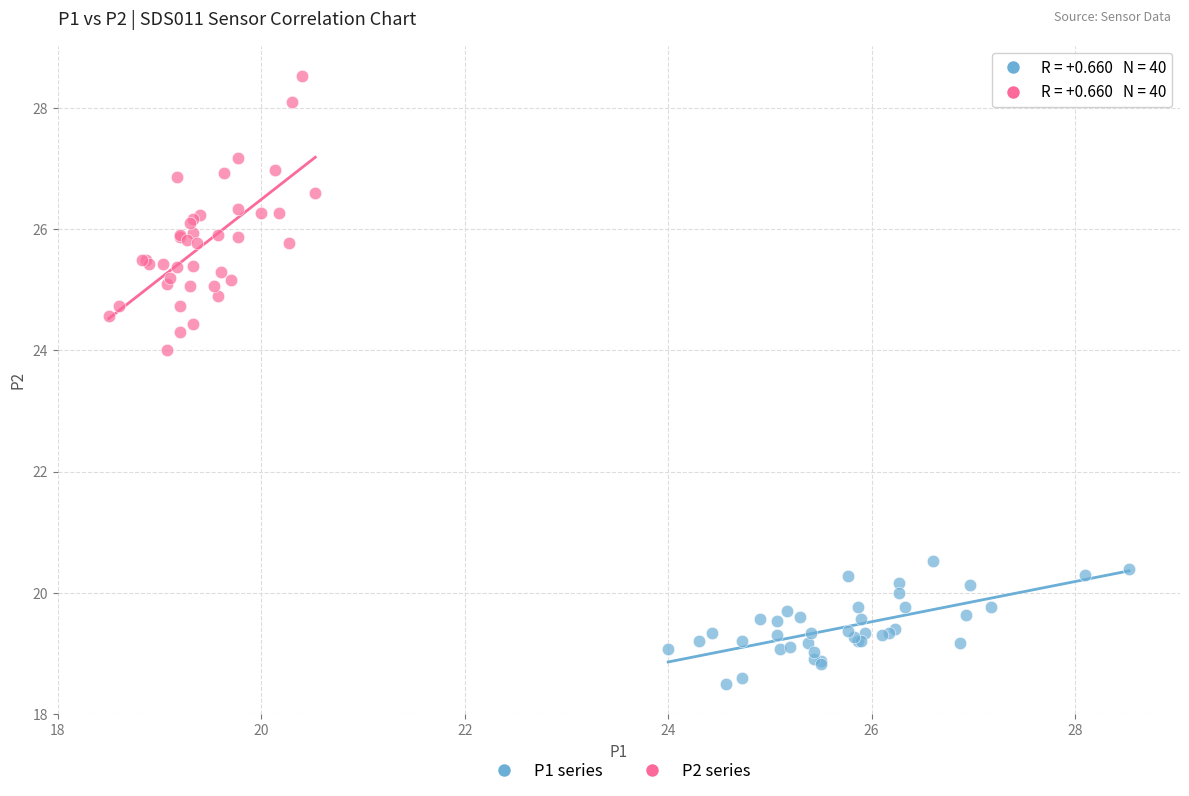

Which series contains the highest Y value?

P2 series